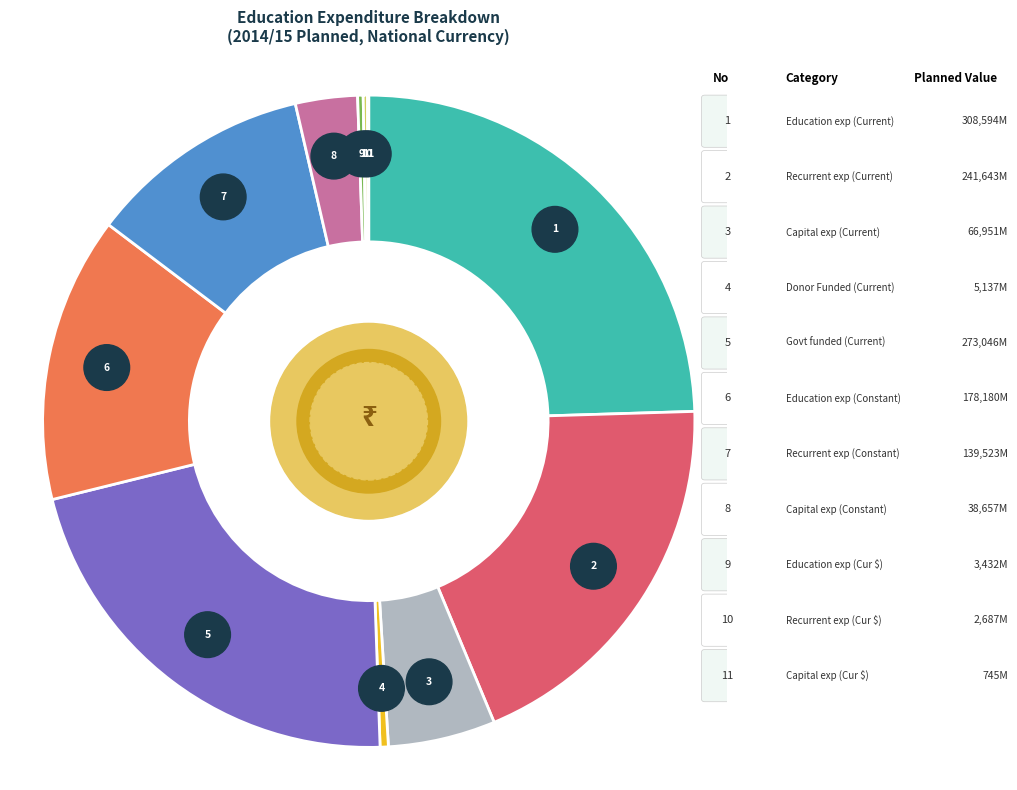

The Government funded (Current) slice represents 10% of the pie. True or false?

False